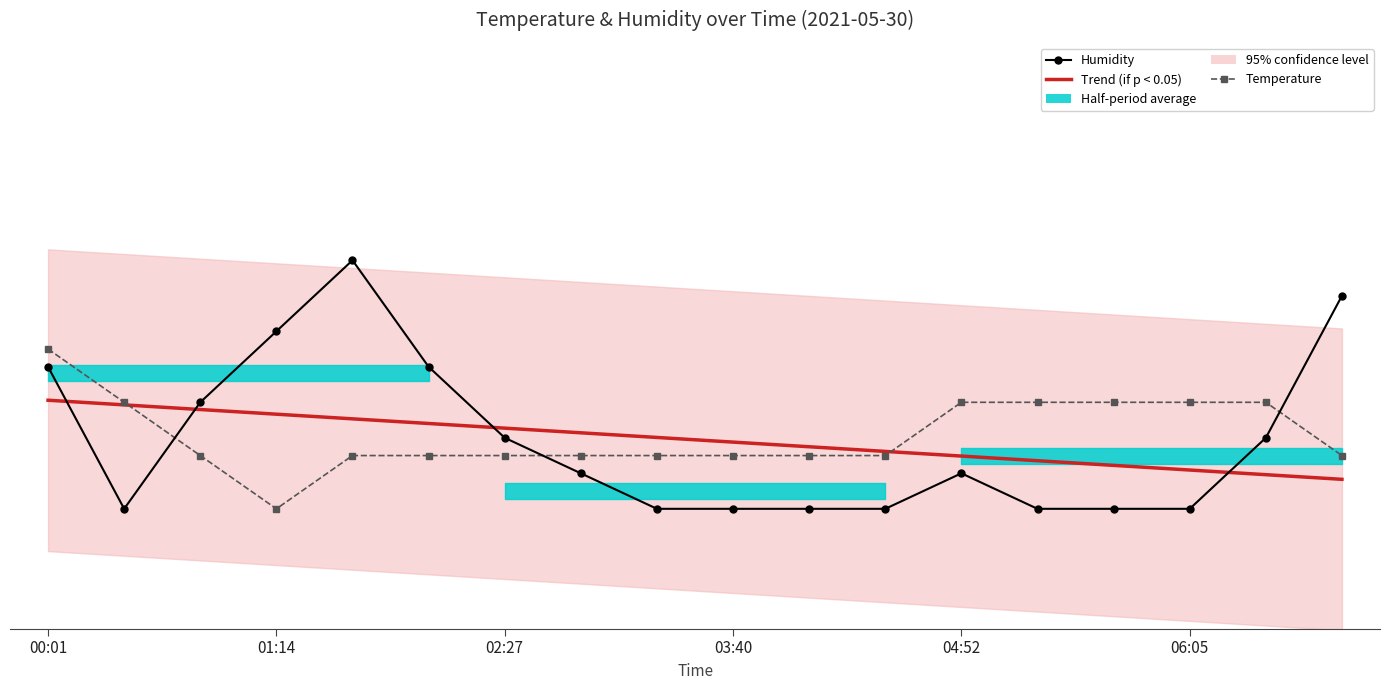

What is the label of the 8th point from the left?

7